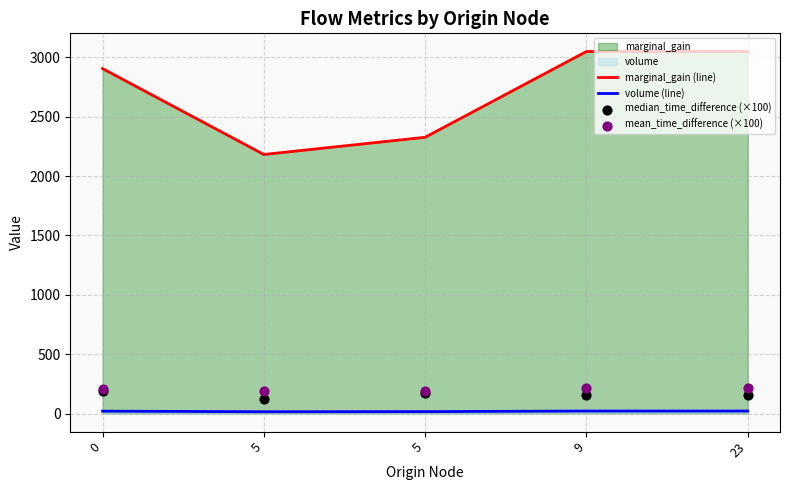

Which series has the largest Y range (max minus min)?

marginal_gain (line)